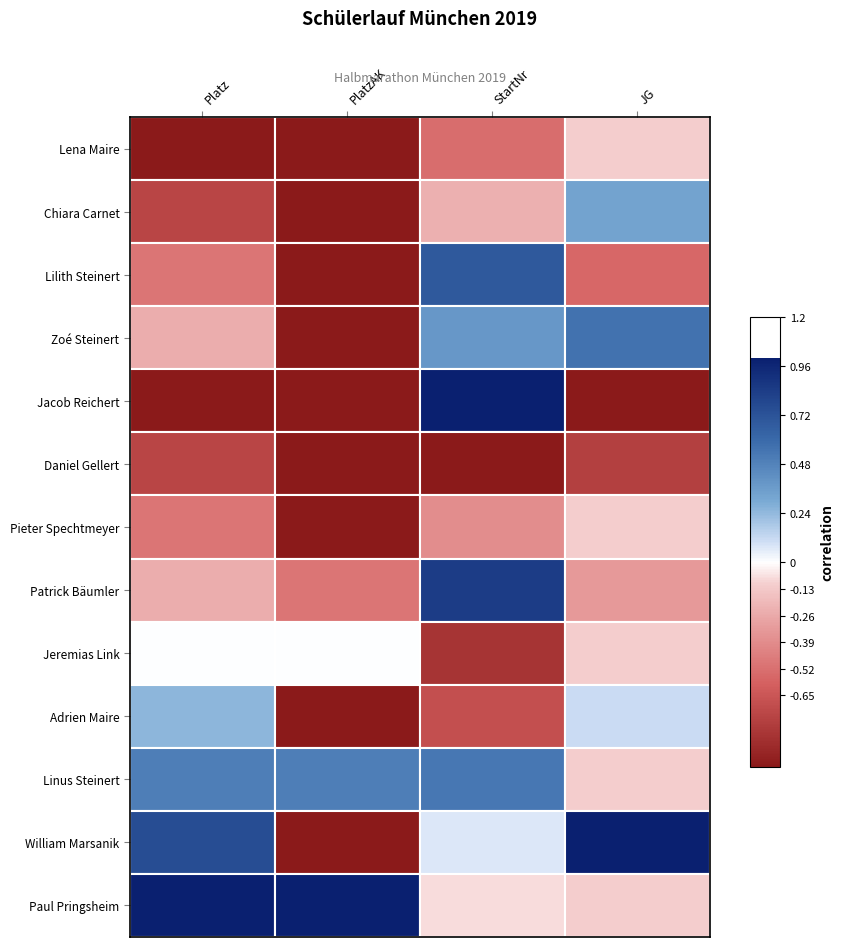

Reading left to right, list all the values displayed in this chart.

Lena Maire: Platz=-1.0	PlatzAK=-1.0	StartNr=-0.5	JG=-0.1
Chiara Carnet: Platz=-0.8	PlatzAK=-1.0	StartNr=-0.2	JG=0.3
Lilith Steinert: Platz=-0.5	PlatzAK=-1.0	StartNr=0.7	JG=-0.6
Zoé Steinert: Platz=-0.2	PlatzAK=-1.0	StartNr=0.4	JG=0.6
Jacob Reichert: Platz=-1.0	PlatzAK=-1.0	StartNr=1.0	JG=-1.0
Daniel Gellert: Platz=-0.8	PlatzAK=-1.0	StartNr=-1.0	JG=-0.8
Pieter Spechtmeyer: Platz=-0.5	PlatzAK=-1.0	StartNr=-0.4	JG=-0.1
Patrick Bäumler: Platz=-0.2	PlatzAK=-0.5	StartNr=0.8	JG=-0.3
Jeremias Link: Platz=0.0	PlatzAK=0.0	StartNr=-0.8	JG=-0.1
Adrien Maire: Platz=0.2	PlatzAK=-1.0	StartNr=-0.7	JG=0.1
Linus Steinert: Platz=0.5	PlatzAK=0.5	StartNr=0.5	JG=-0.1
William Marsanik: Platz=0.8	PlatzAK=-1.0	StartNr=0.1	JG=1.0
Paul Pringsheim: Platz=1.0	PlatzAK=1.0	StartNr=-0.1	JG=-0.1